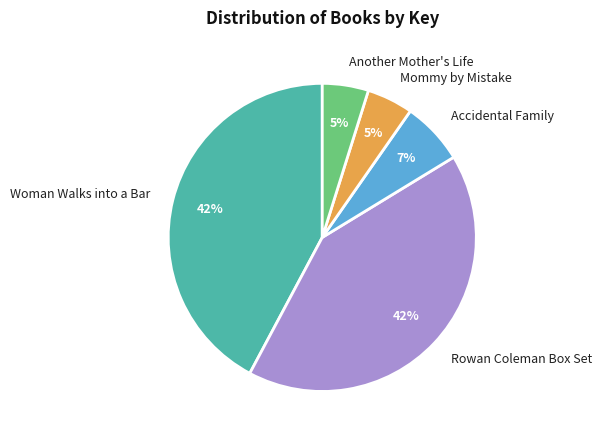

True or false: Accidental Family accounts for 18% of the total.

False